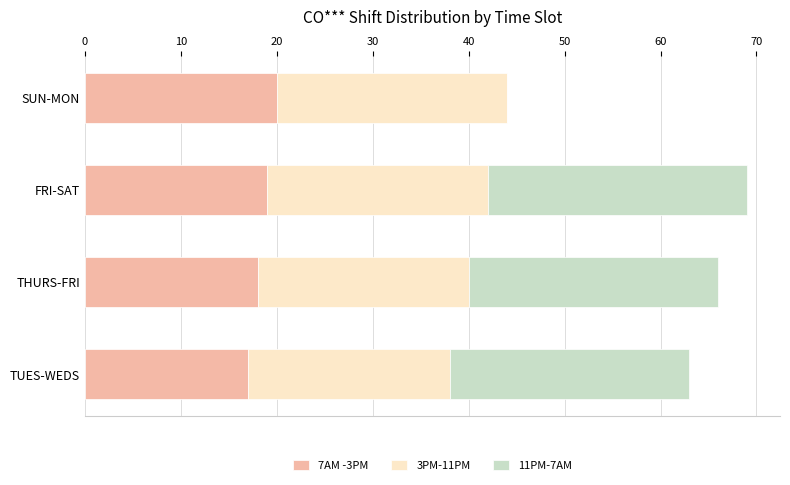

What is the maximum value for 7AM -3PM?

20